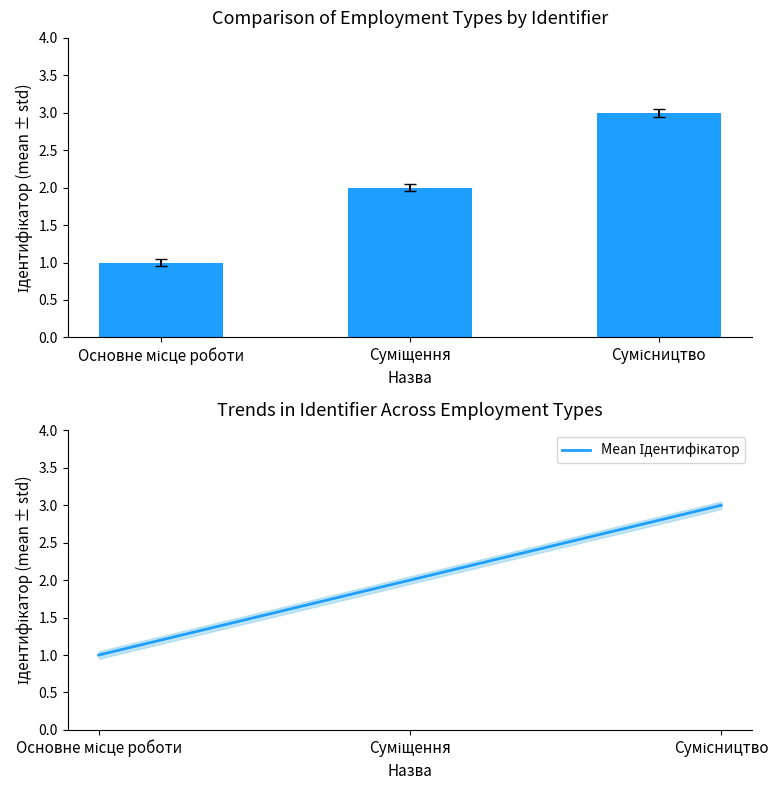

The Ідентифікатор series shows 1 at Основне місце роботи. True or false?

True